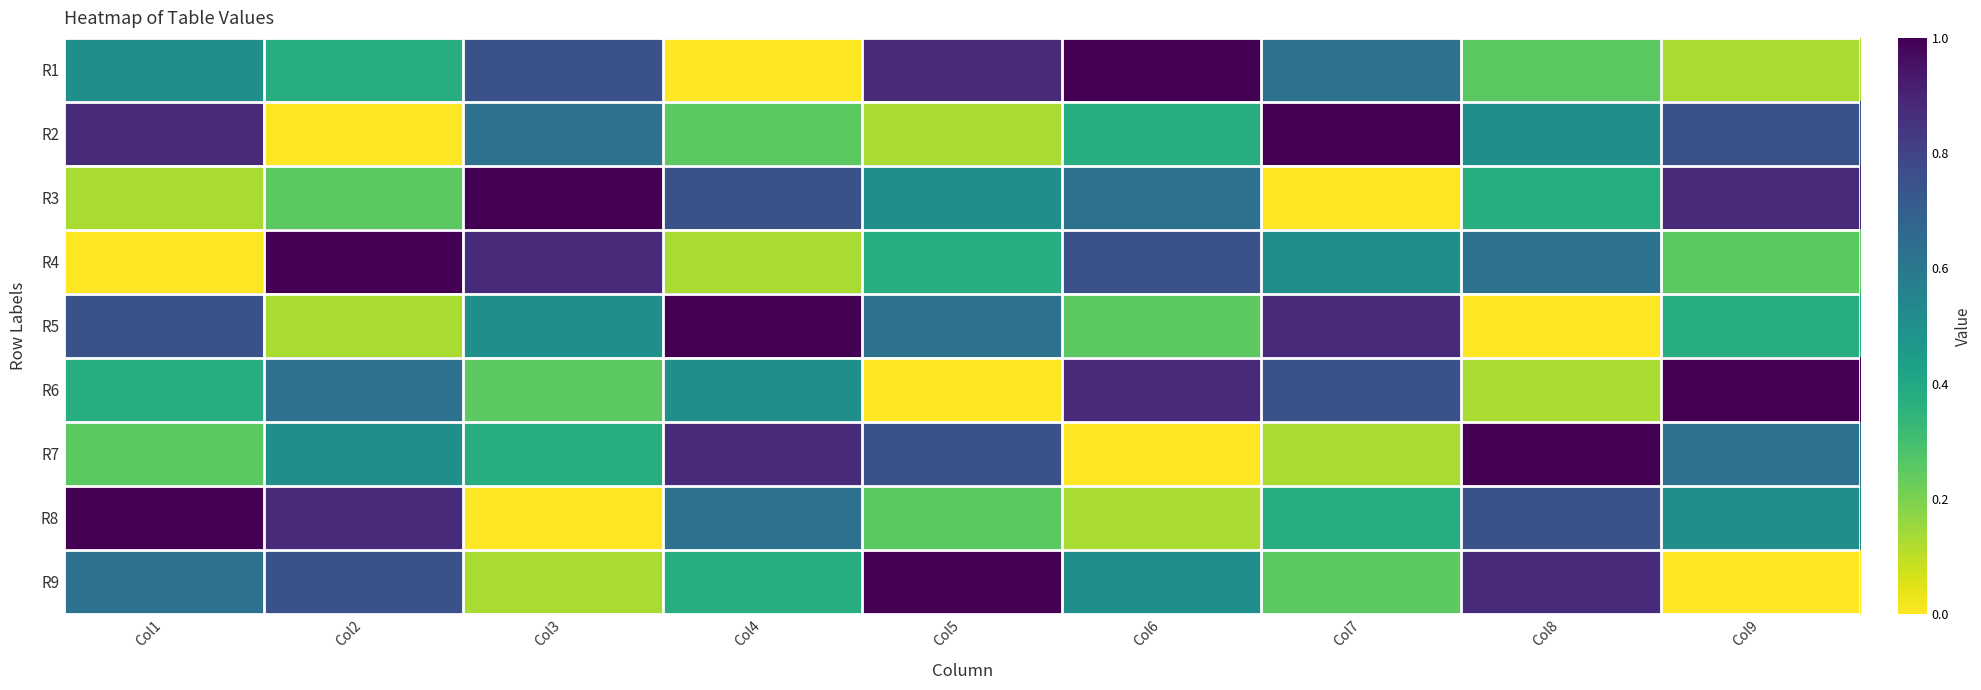

What is the difference between the highest and lowest values at Col1?

1.0